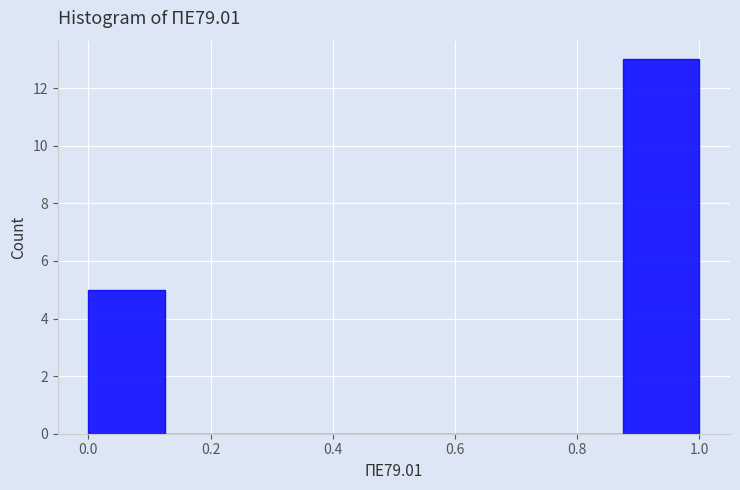

How tall is the bar that spans 0.000 to 0.125 on the x-axis? Neither the bar edges nor the heights are printed on the chart, so give them approximately, as read against the axes.

5